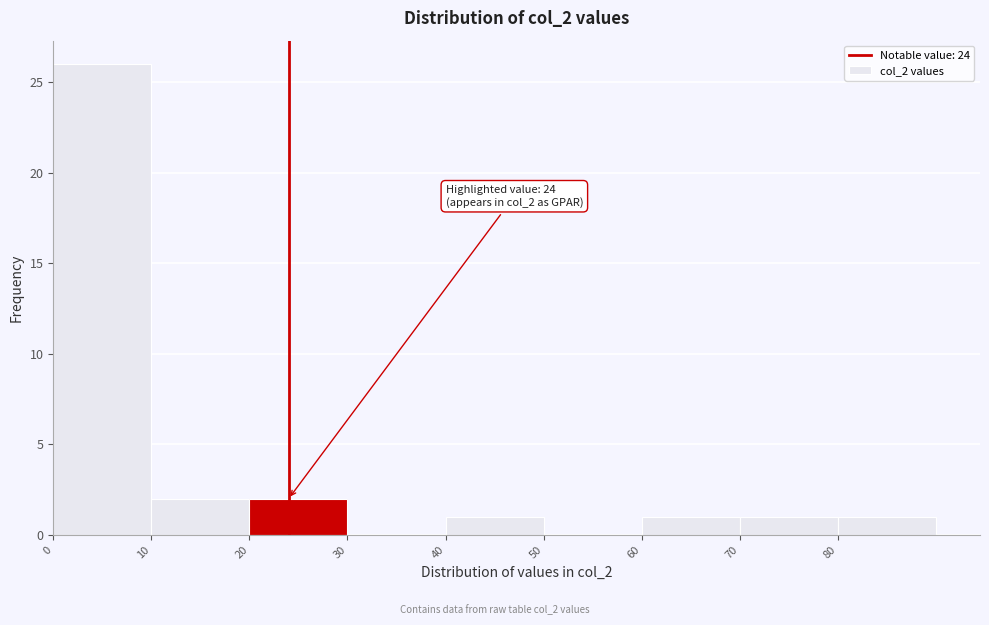

Over which range of the x-axis is the bar tallest?

0 to 10